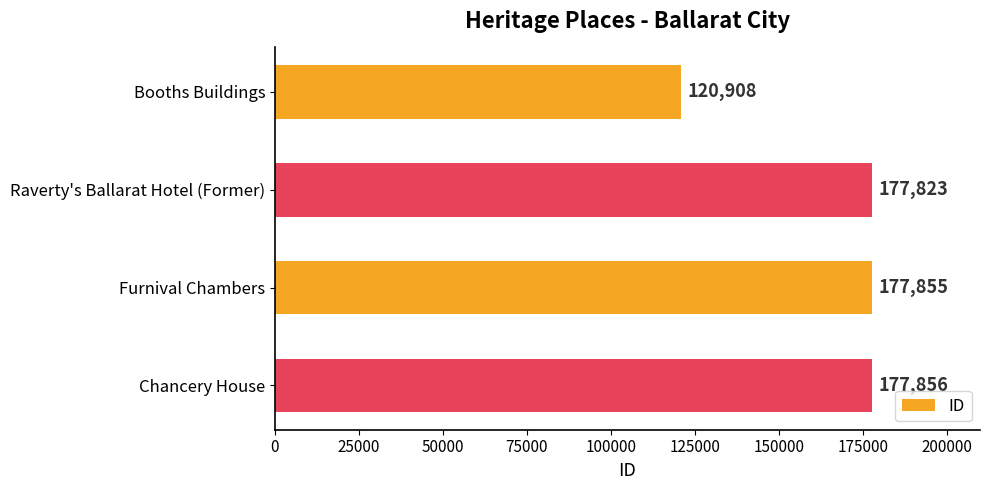

Are the bars horizontal?

Yes